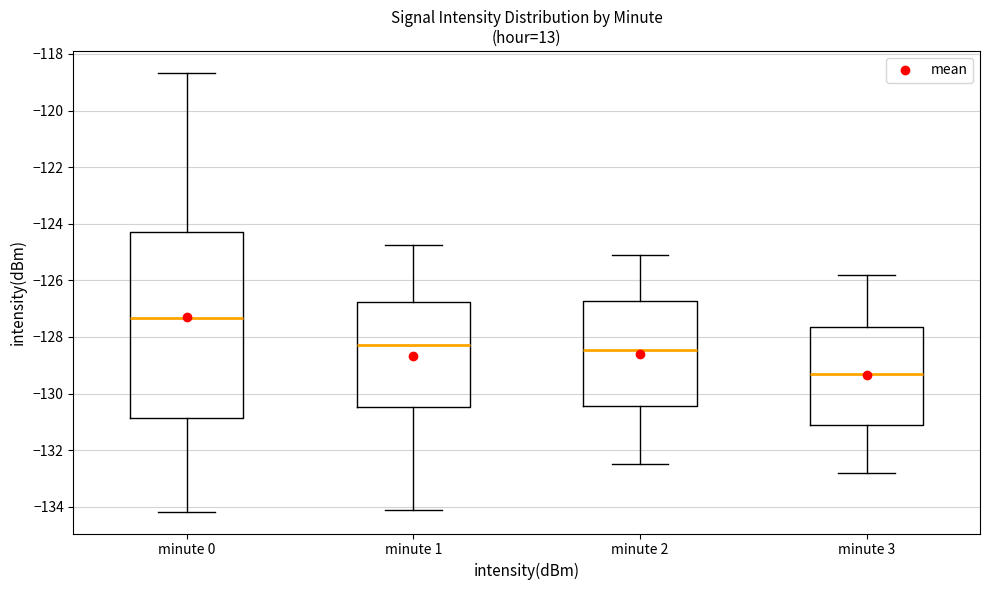

Reading left to right, transcribe this box plot: for each box, give where its median line is, the range the box spans, and where its two whiskers end, as read against the y-axis. The values are not printed on the chart, so give them approximately, as read against the axis.

minute 0: median -127.4, box -130.8 to -124.2, whiskers -134.2 to -118.6
minute 1: median -128.2, box -130.4 to -126.8, whiskers -134.2 to -124.8
minute 2: median -128.4, box -130.4 to -126.8, whiskers -132.4 to -125.0
minute 3: median -129.2, box -131.0 to -127.6, whiskers -132.8 to -125.8